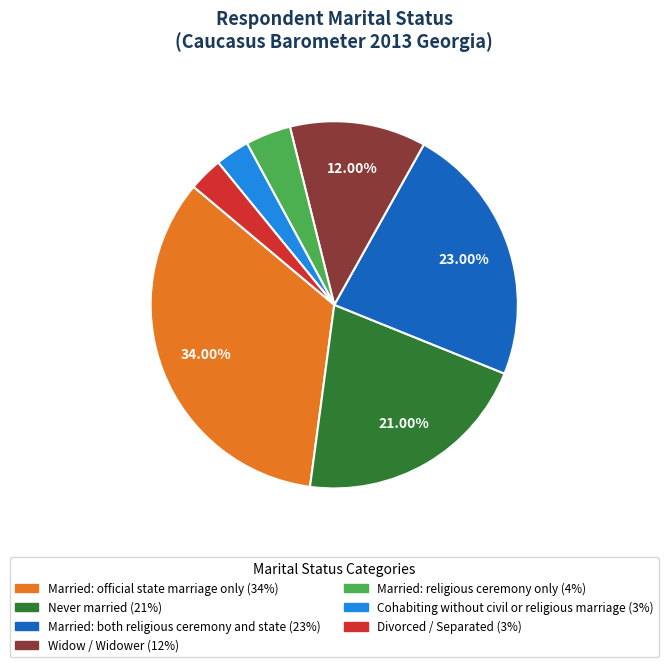

What is the largest slice in the pie chart?

Married: official state marriage only